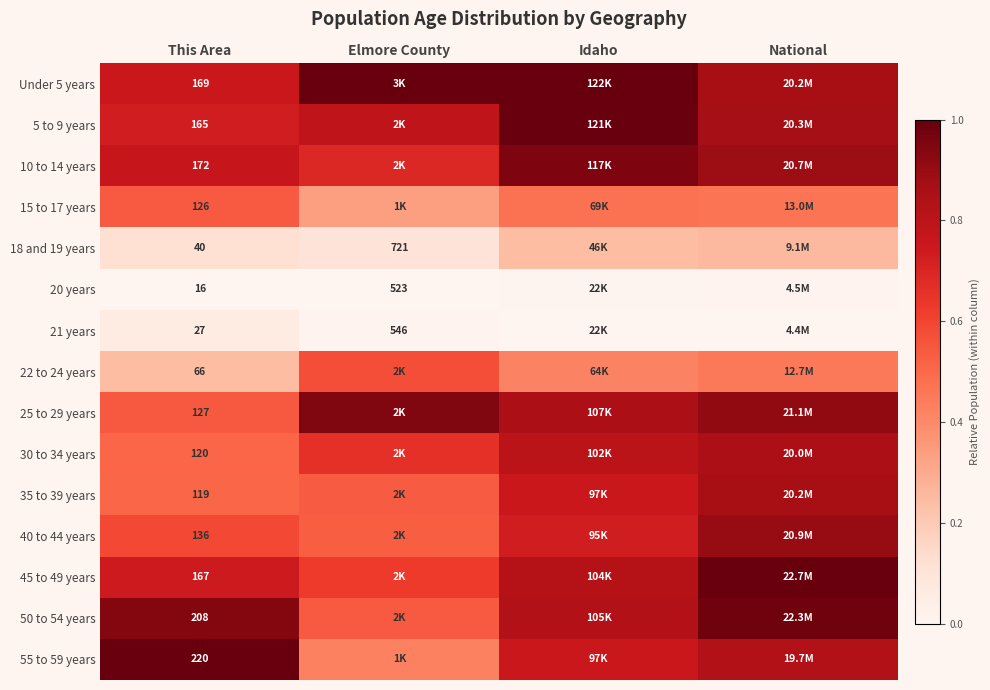

Rank the series at Idaho from lowest to highest value.

21 years, 20 years, 18 and 19 years, 22 to 24 years, 15 to 17 years, 40 to 44 years, 35 to 39 years, 55 to 59 years, 30 to 34 years, 45 to 49 years, 50 to 54 years, 25 to 29 years, 10 to 14 years, 5 to 9 years, Under 5 years